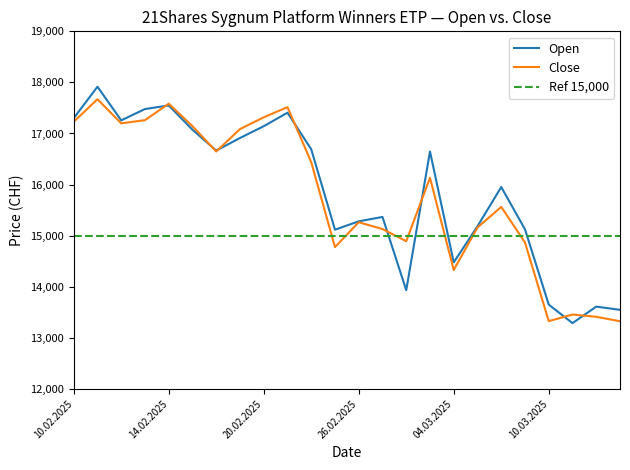

Where is the first local maximum for Open?

11.02.2025